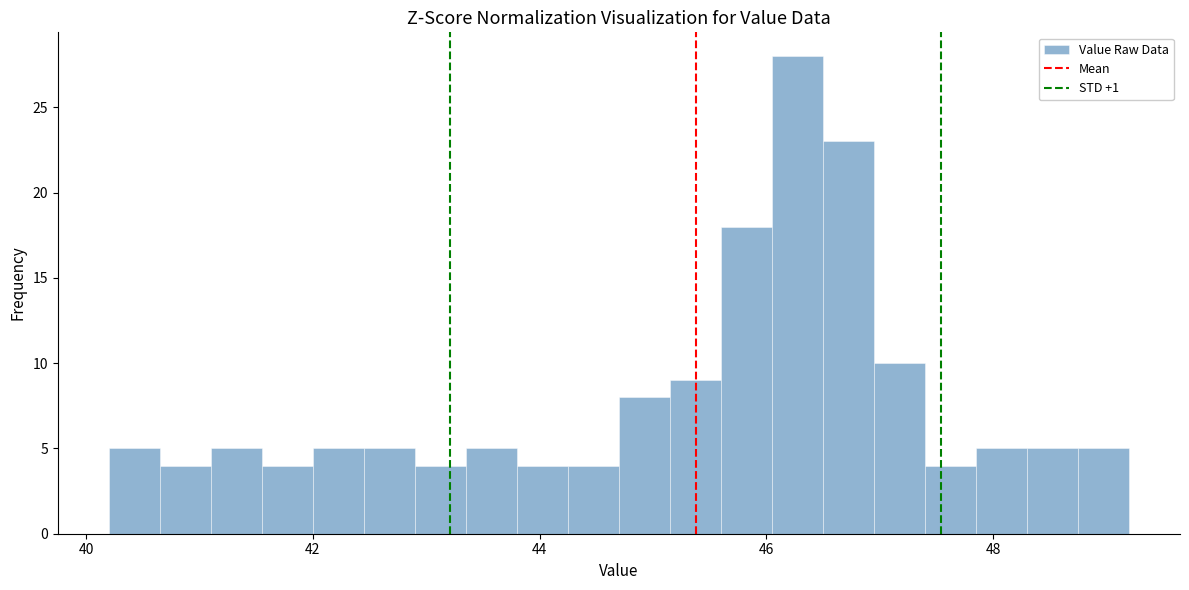

Read against the x-axis, roughly where is the centre of the tallest bar?

46.2